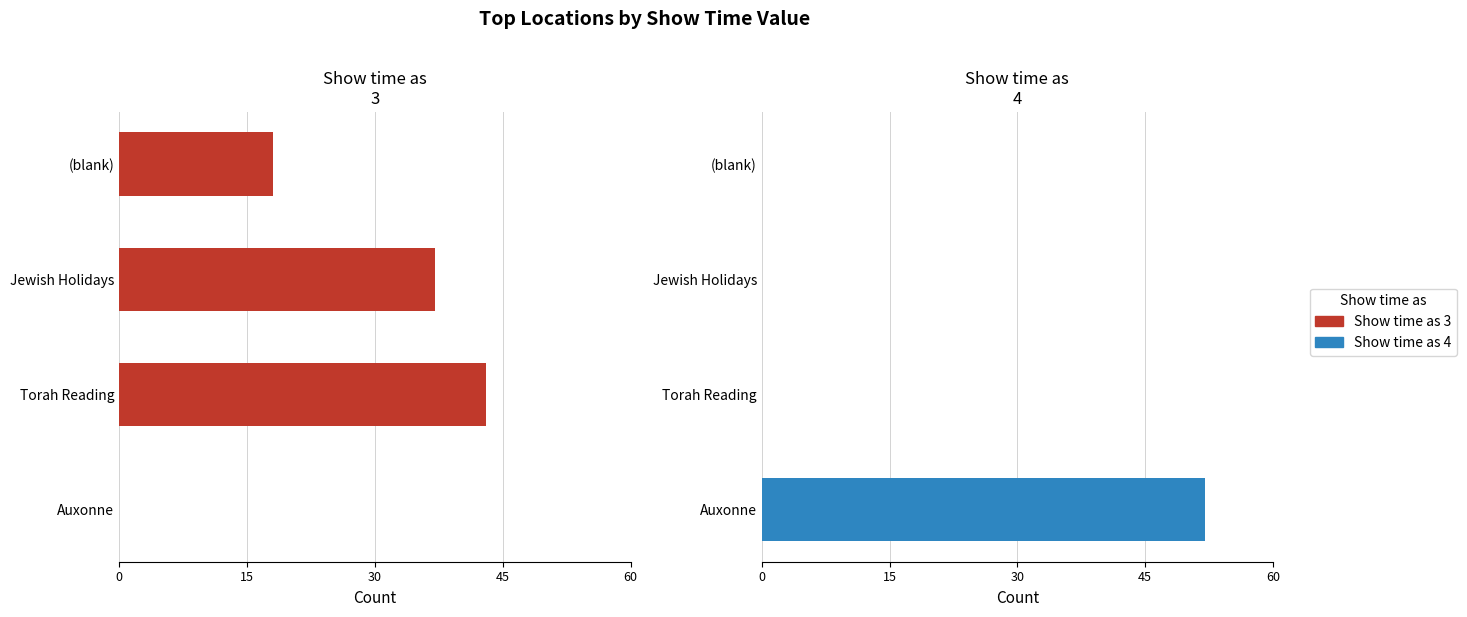

Rank the series at Torah Reading from lowest to highest value.

Show time as 4, Show time as 3